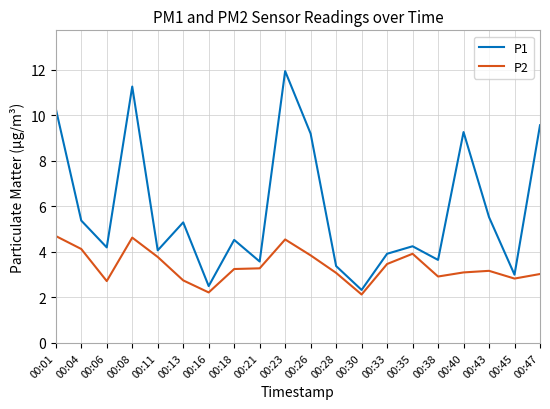

The value of P1 at 00:30 is 2.3. True or false?

True